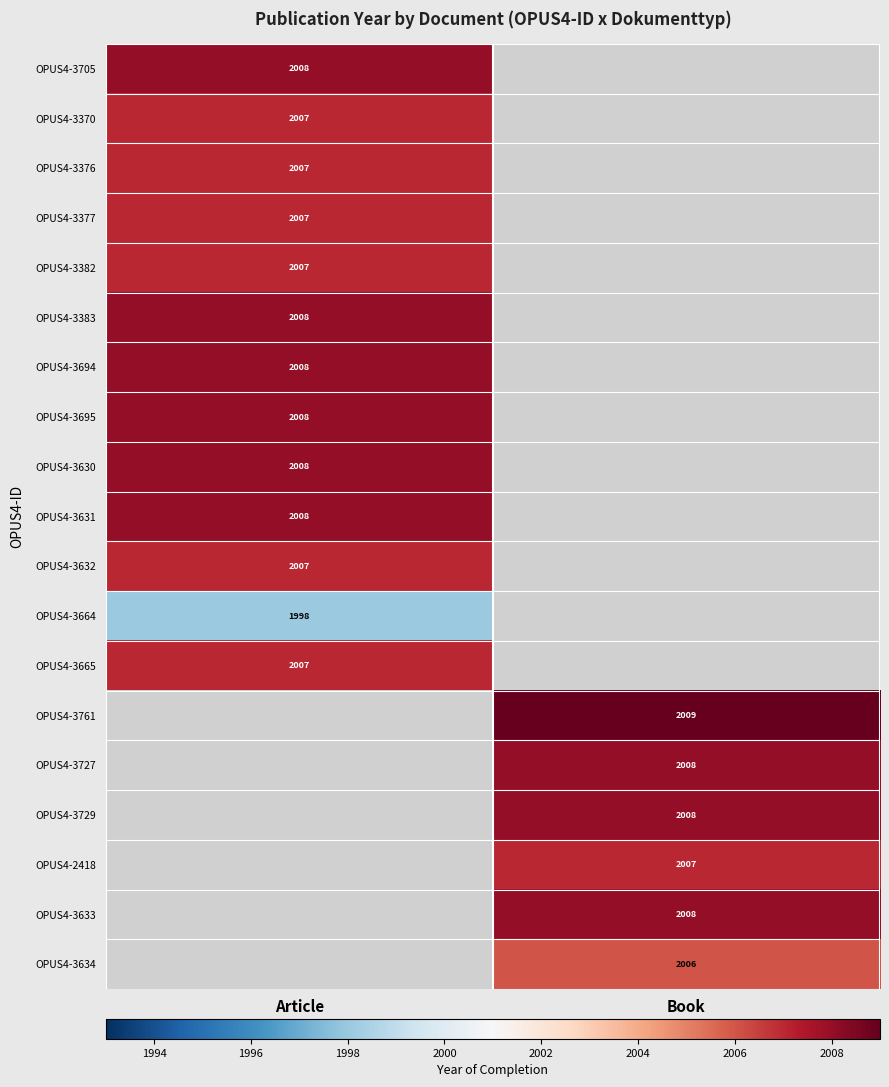

Is the value of OPUS4-3377 at Article greater than the value of OPUS4-3664 at Article?

Yes